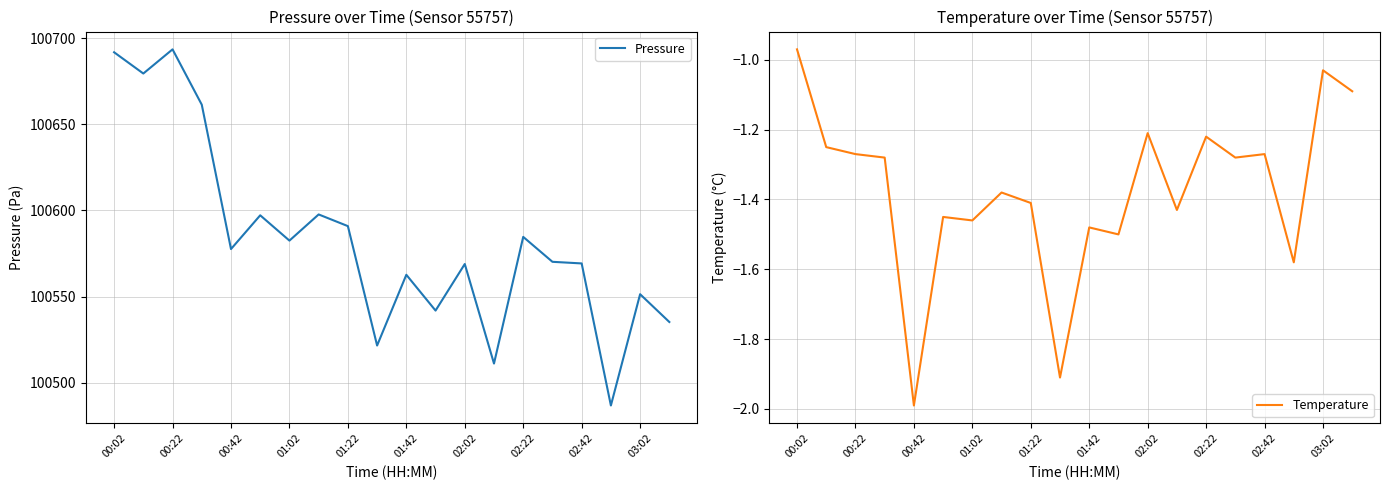

What is the maximum value shown in the chart?

100693.5